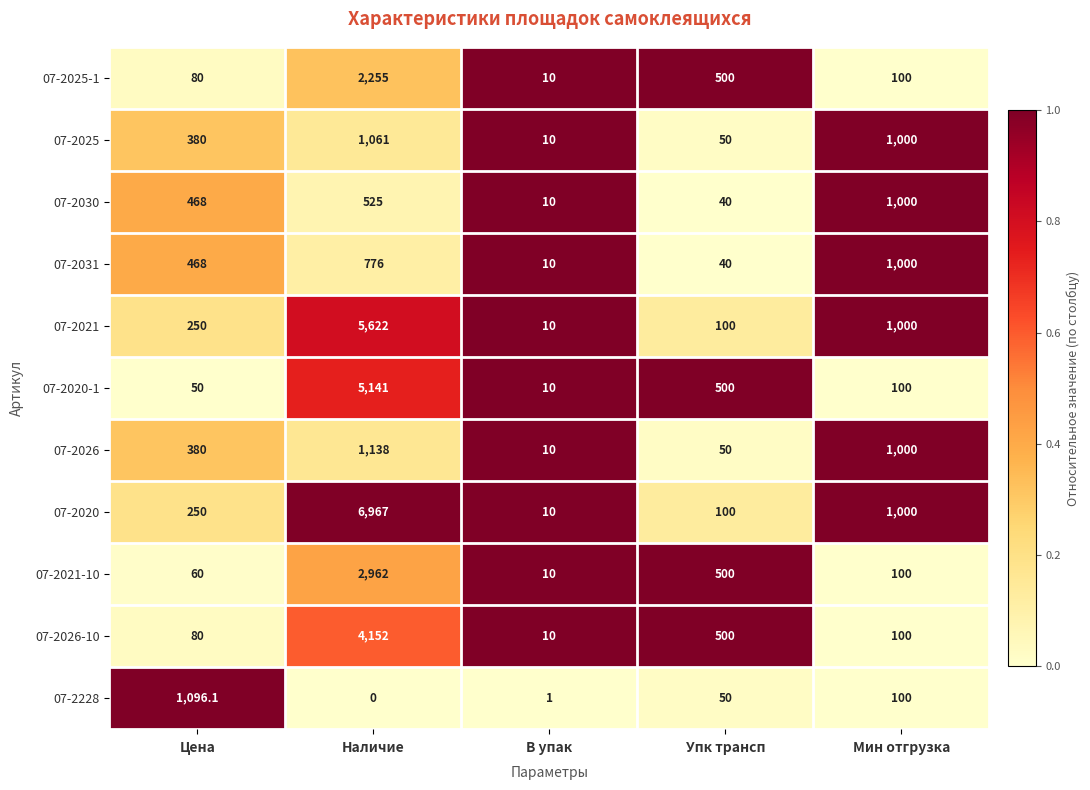

How many values in the 07-2021 series are below 250?

2